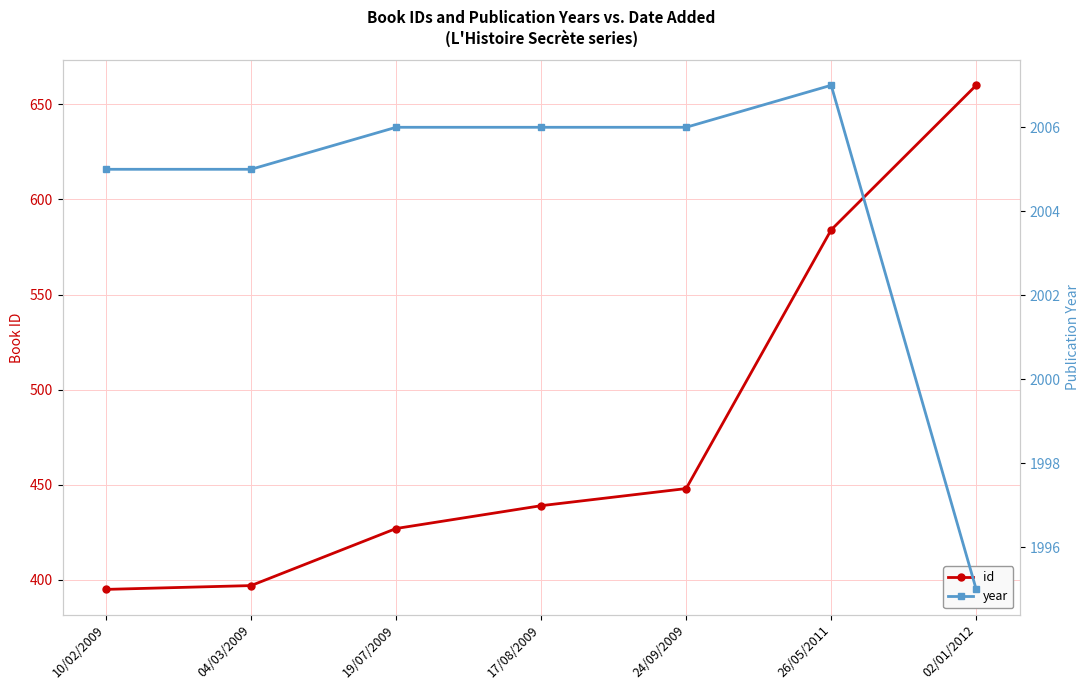

Between 04/03/2009 and 26/05/2011, which series saw the biggest shift?

id